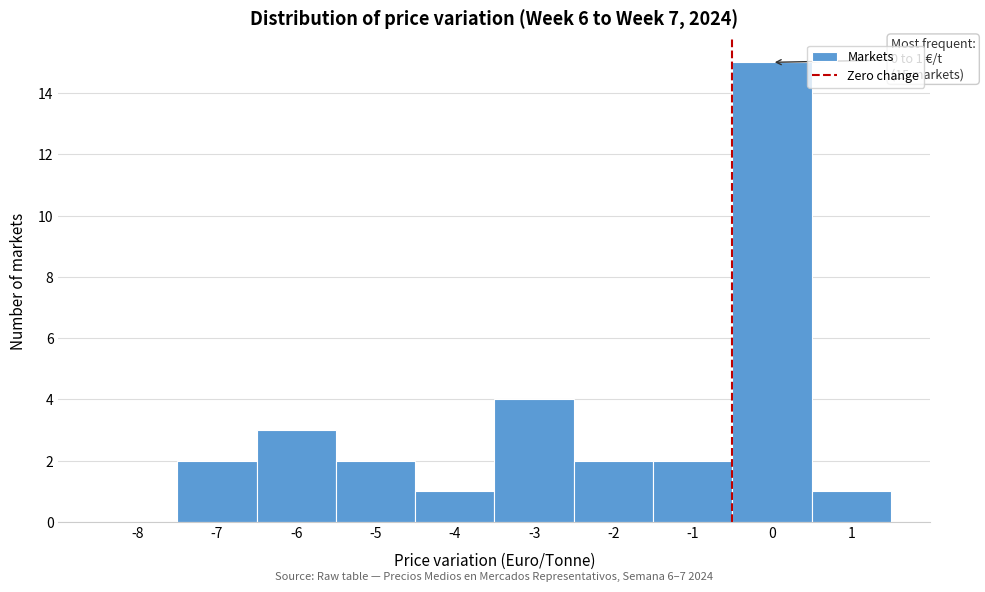

Reading right to left, extract all data points from this chart.

1=1	0=15	-1=2	-2=2	-3=4	-4=1	-5=2	-6=3	-7=2	-8=0